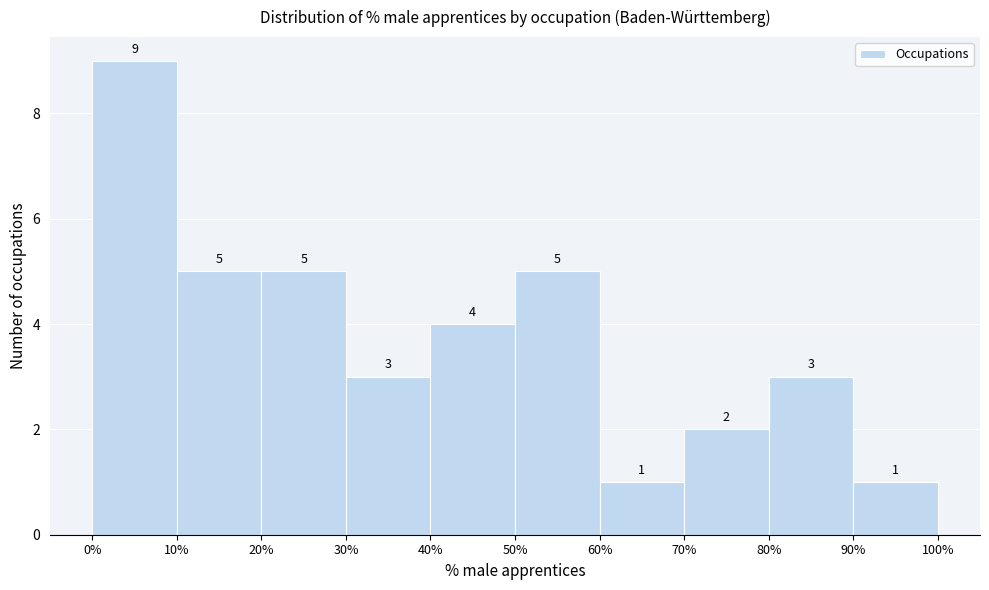

What is the height of the bar covering 80% to 90% on the x-axis?

3